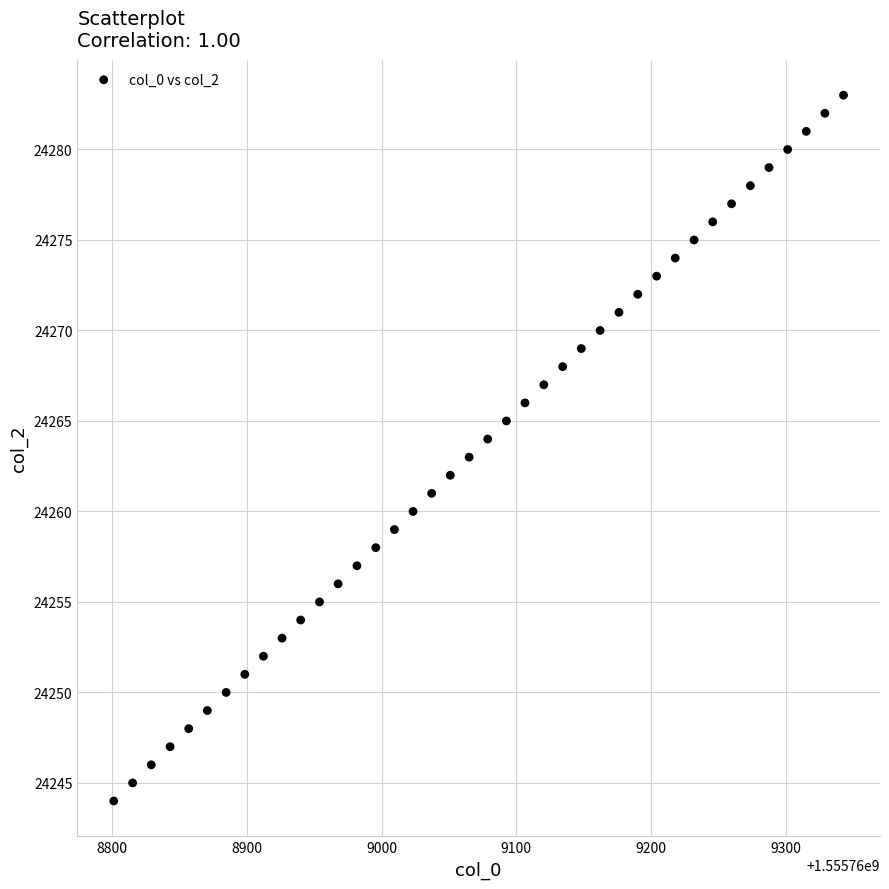

What is the range of Y values (max minus min)?

39